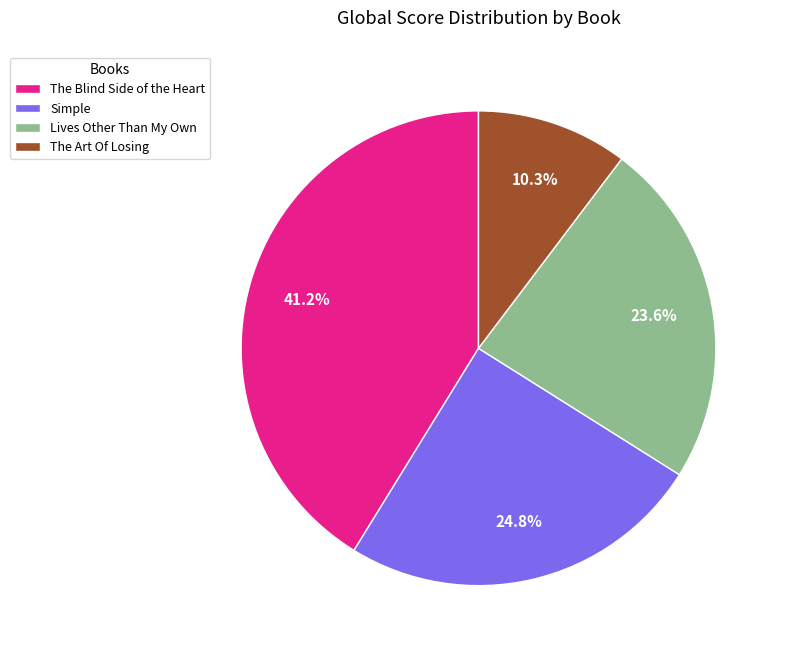

Is it true that Lives Other Than My Own is 33% of the pie?

False